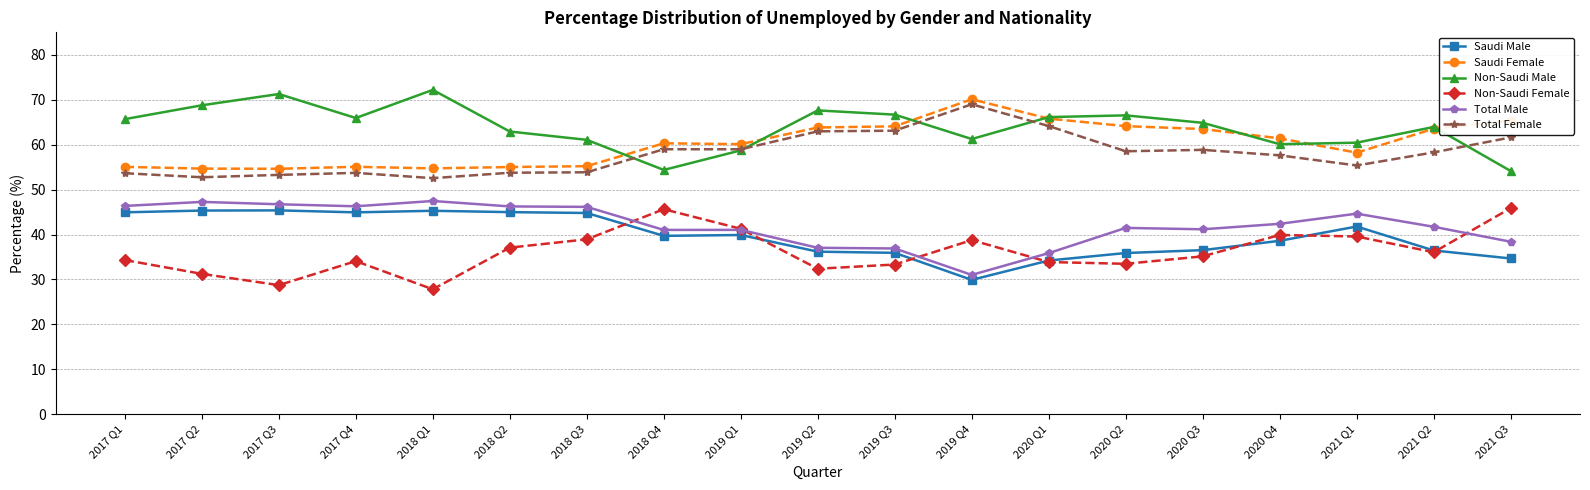

True or false: Total Female and Total Male cross at least once.

False